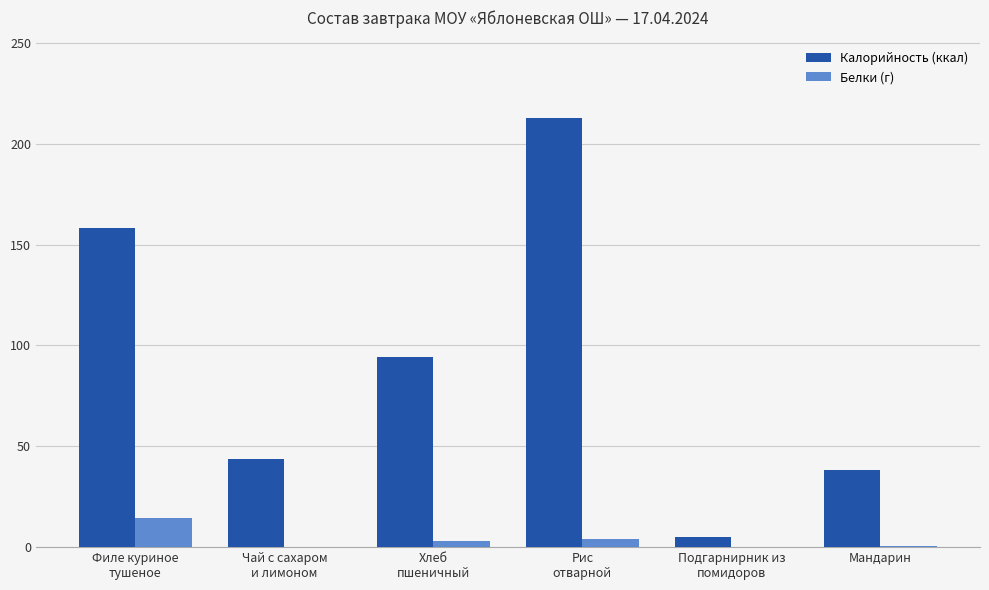

The value of Калорийность (ккал) at Мандарин is 15.0. True or false?

False